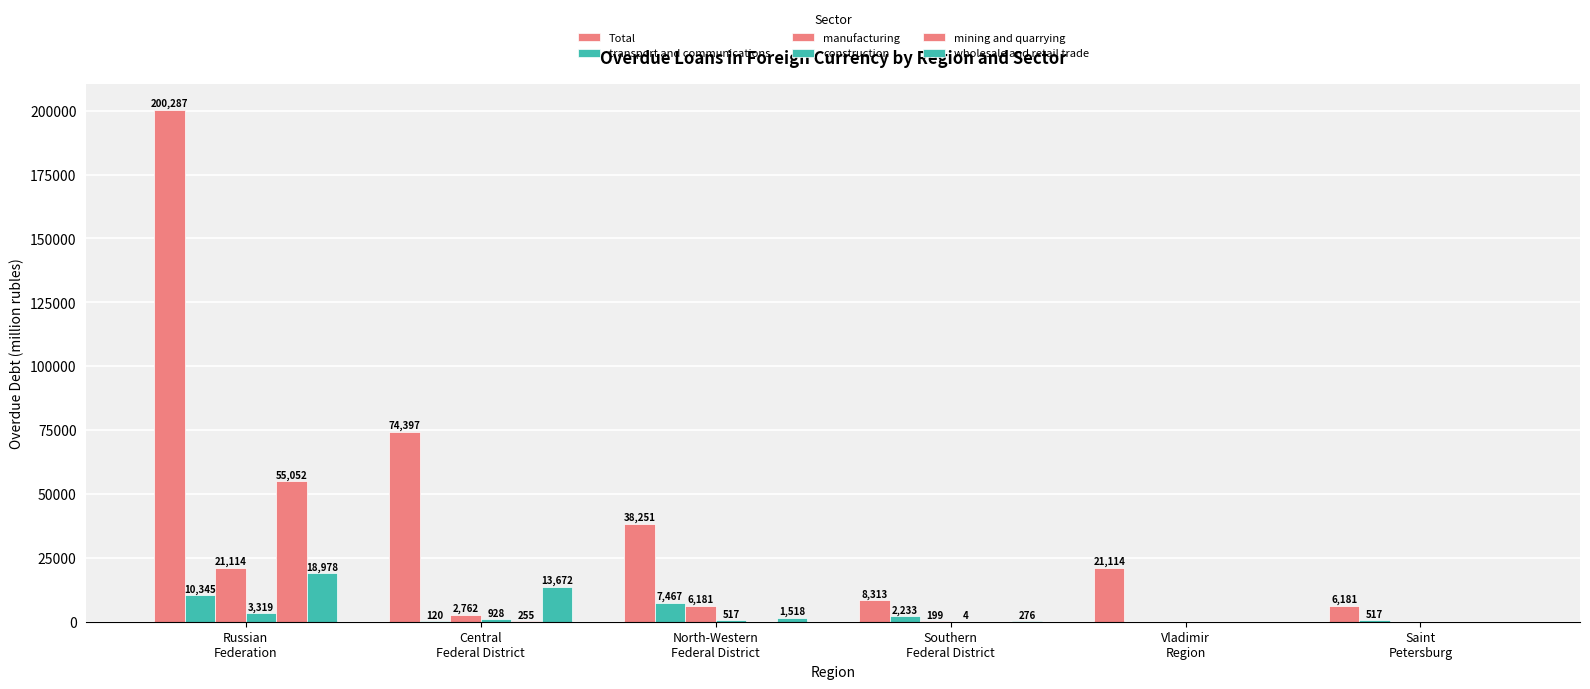

Is it true that manufacturing equals 0 at Saint
Petersburg?

True